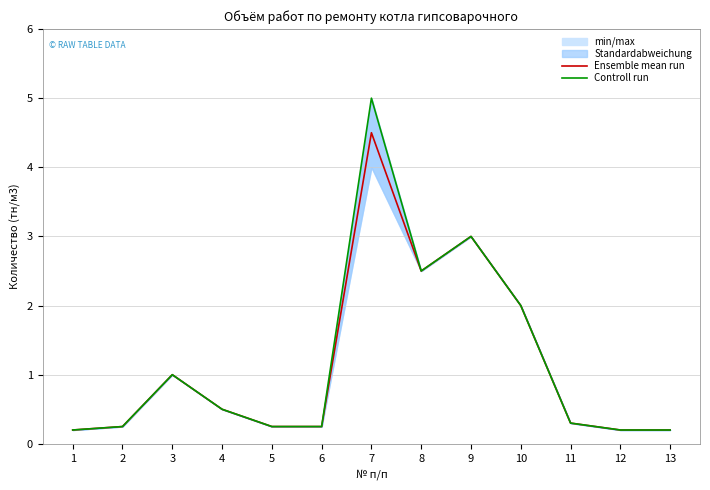

What is the total value across all series at 9?

6.0